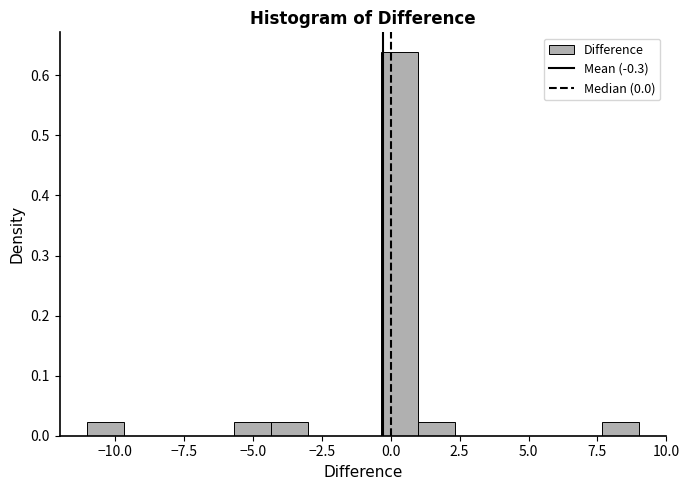

Read against the x-axis, roughly where is the centre of the tallest bar?

0.5